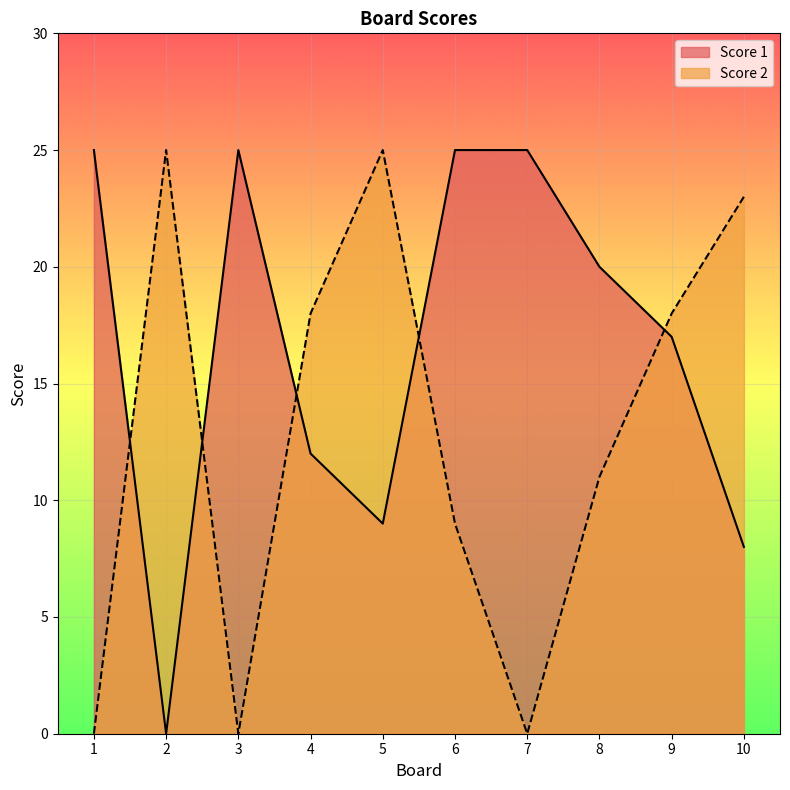

Does the chart display data point markers on the line(s)?

No